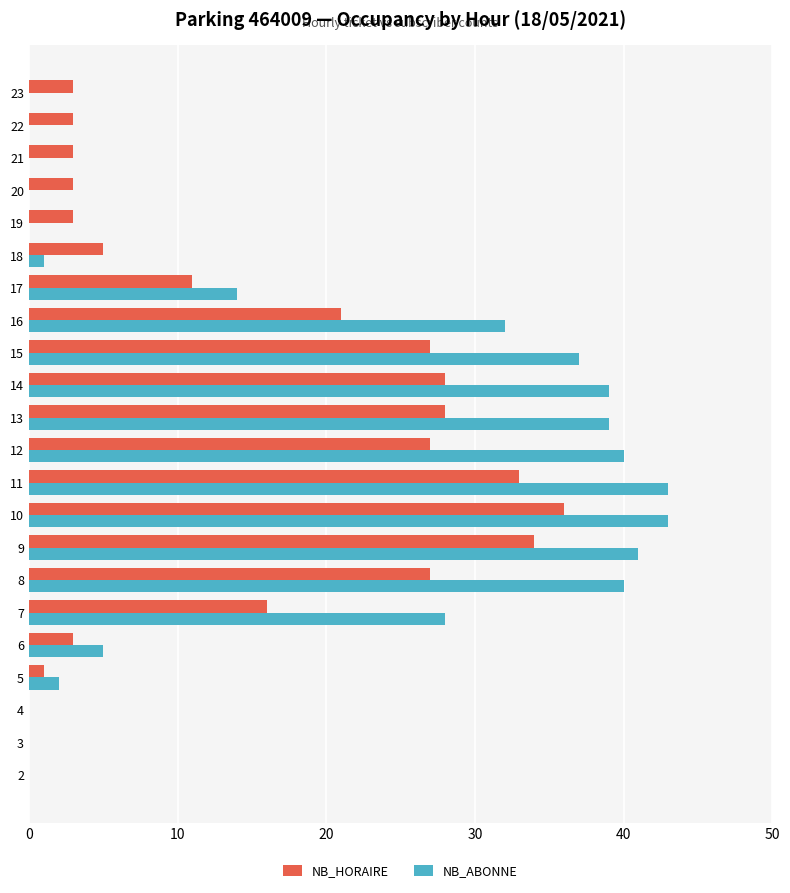

What is the sum of all NB_HORAIRE values?

312